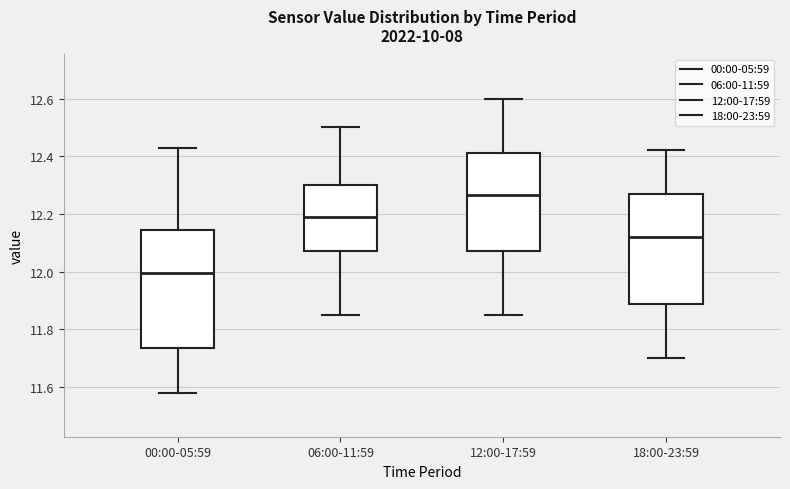

Which box has the lowest median line?

00:00-05:59